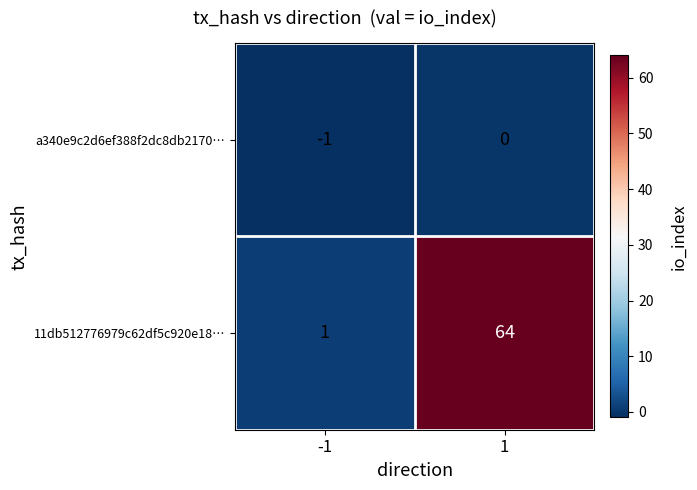

What is the difference between the maximum and minimum values in the 11db512776979c62df5c920e18… series?

63